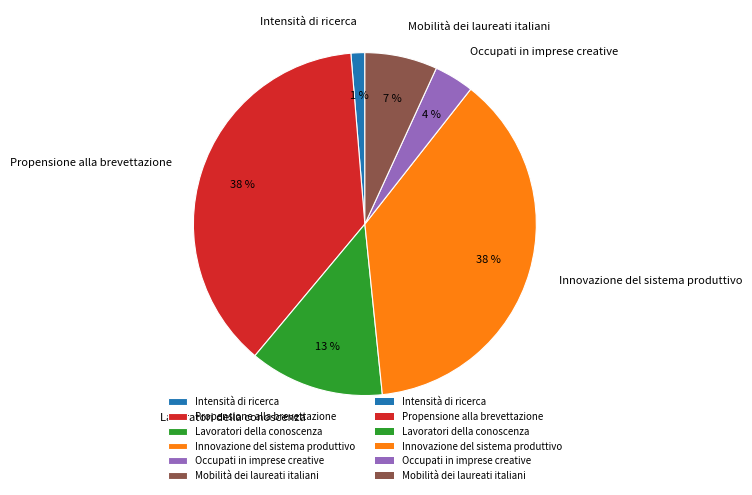

To the nearest percent, what is the average slice percentage?

17%